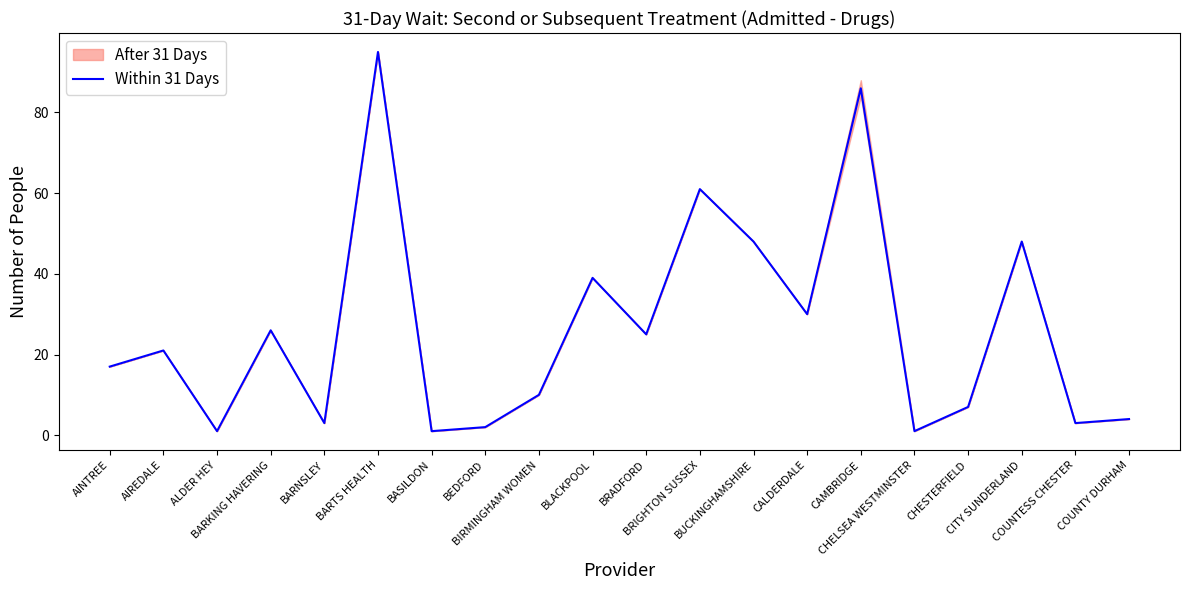

How many values are below 21?

10